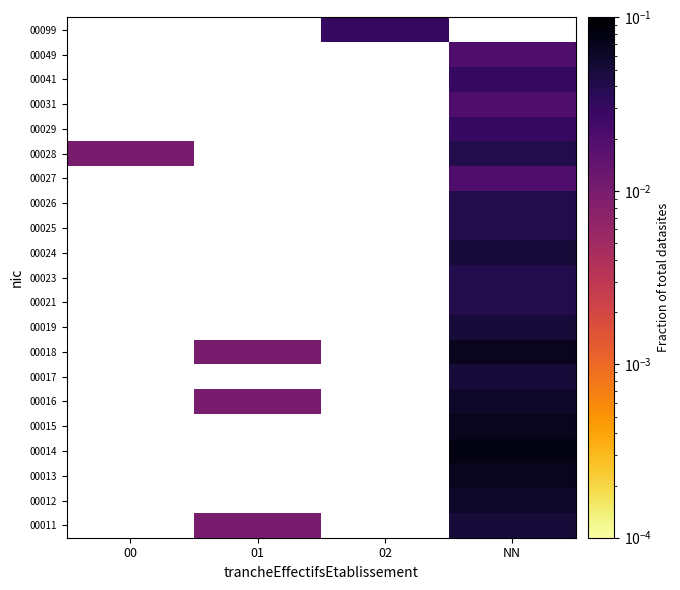

Which has a higher value, NN or 02?

02